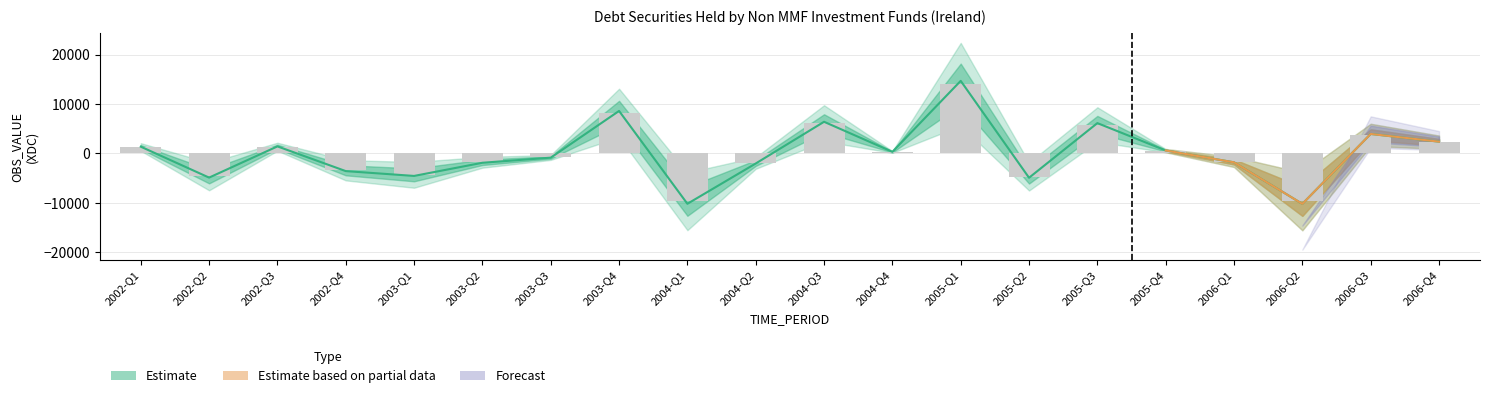

How many categories are shown in the chart?

20